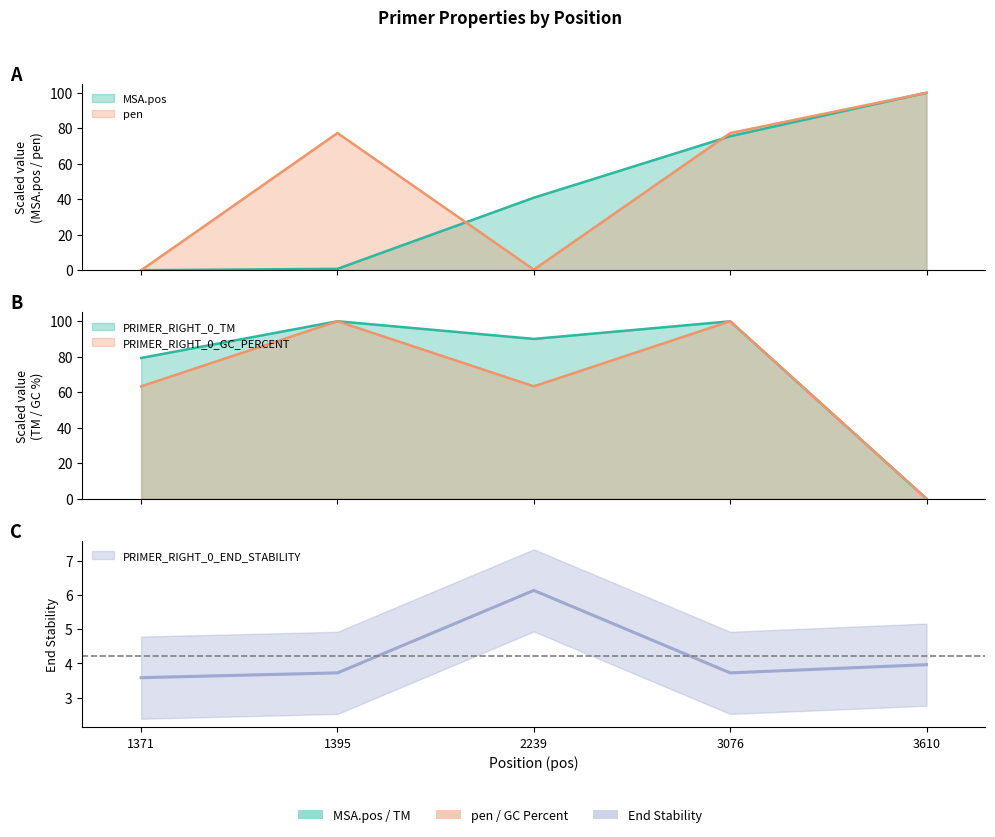

Is it true that PRIMER_RIGHT_0_END_STABILITY equals 1.8 at 3610?

False